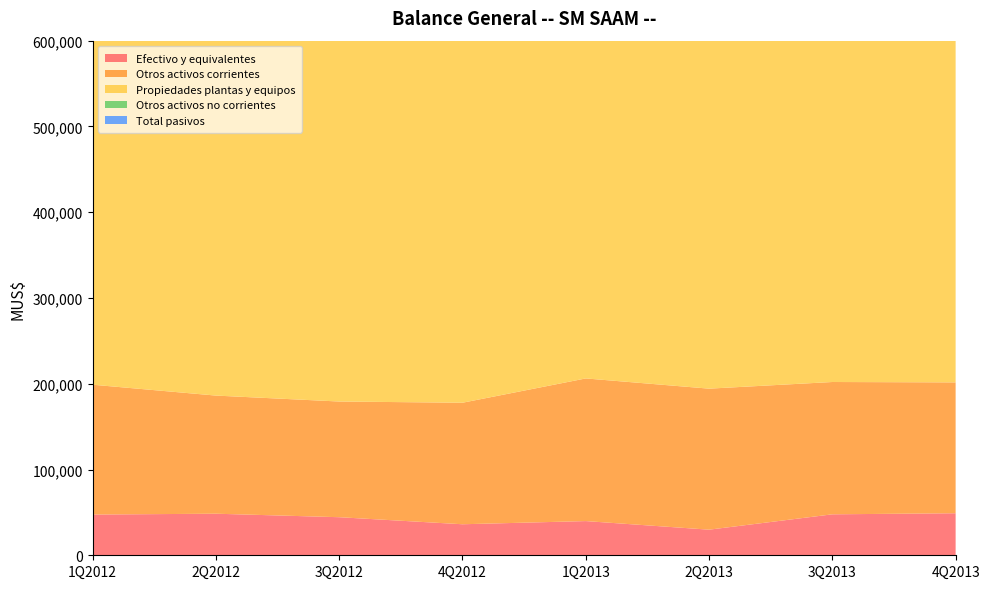

Reading left to right, what are all the values shown in this chart?

Efectivo y equivalentes: 1Q2012=47474	2Q2012=48464	3Q2012=44387	4Q2012=36165	1Q2013=39868	2Q2013=29848	3Q2013=47755	4Q2013=49005
Otros activos corrientes: 1Q2012=151397	2Q2012=137733	3Q2012=134886	4Q2012=141694	1Q2013=166318	2Q2013=164426	3Q2013=154271	4Q2013=152576
Propiedades plantas y equipos: 1Q2012=433699	2Q2012=454590	3Q2012=478541	4Q2012=488801	1Q2013=497653	2Q2013=496932	3Q2013=513996	4Q2013=514677
Otros activos no corrientes: 1Q2012=294248	2Q2012=324636	3Q2012=334222	4Q2012=347922	1Q2013=358403	2Q2013=348911	3Q2013=352996	4Q2013=354454
Total pasivos: 1Q2012=289737	2Q2012=326427	3Q2012=337308	4Q2012=348608	1Q2013=384421	2Q2013=367306	3Q2013=379144	4Q2013=376339